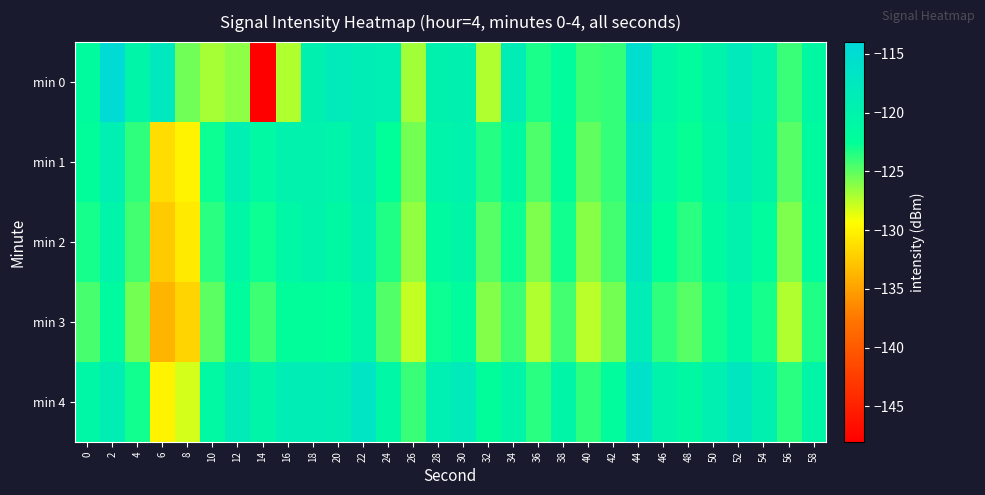

Which series has the widest spread of values?

min 0